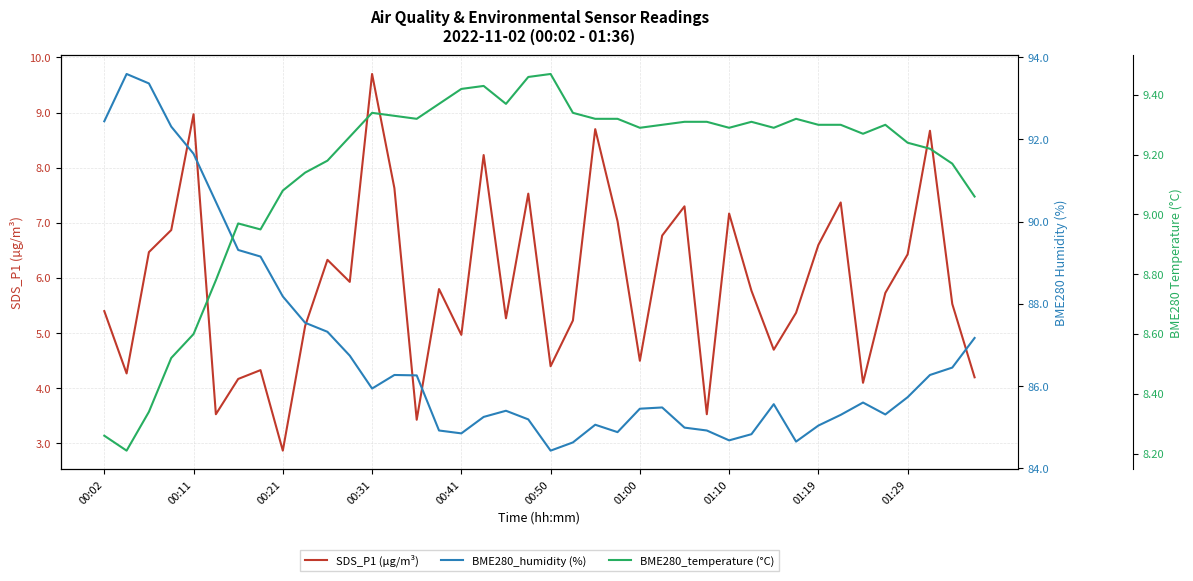

Which series has the largest total across all categories?

BME280_humidity (%)